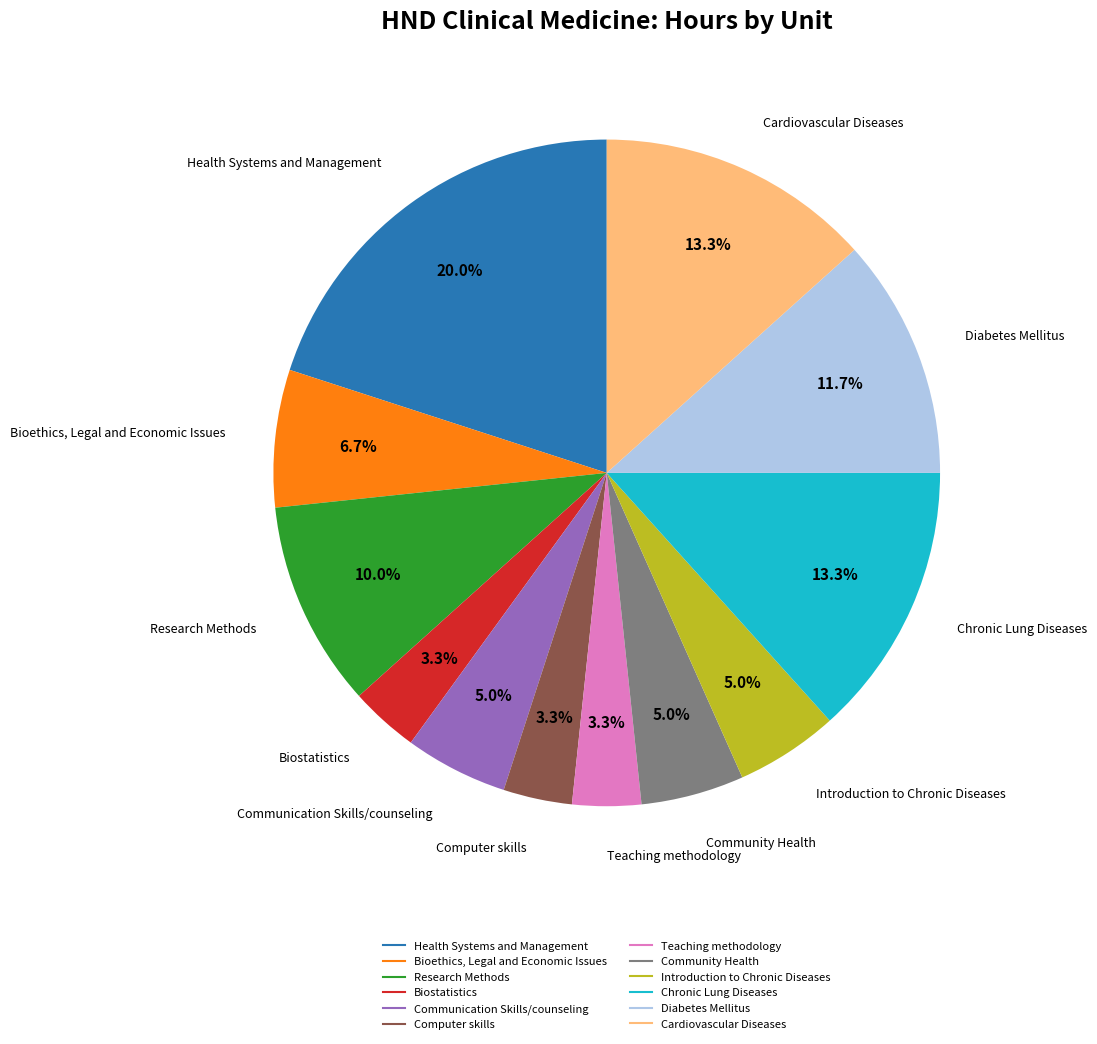

Does Research Methods represent more than half of the total?

No